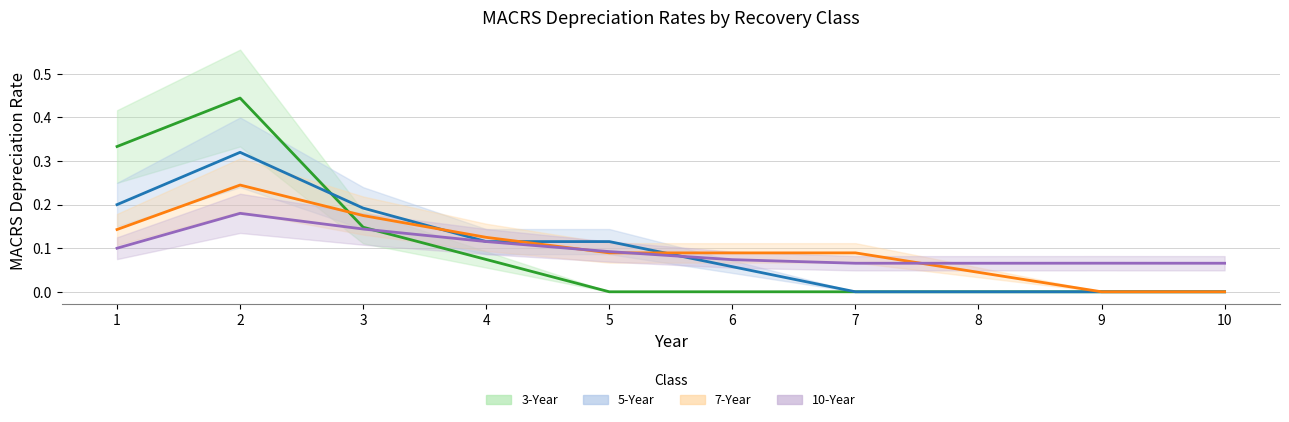

True or false: 7-Year has a value of 0.1 at 3.

False